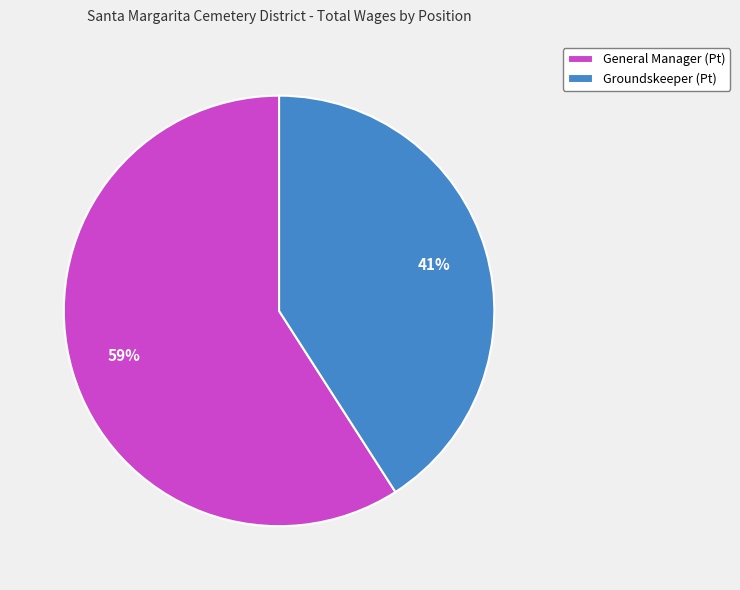

True or false: Groundskeeper (Pt) accounts for 47% of the total.

False